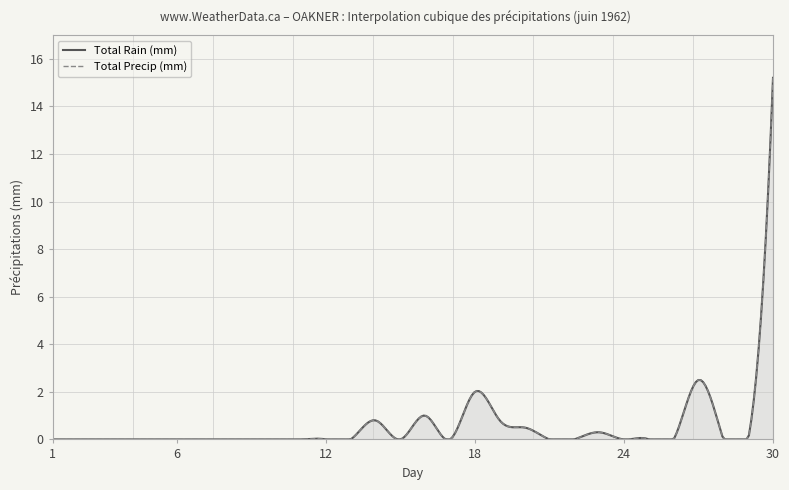

Does the chart display data point markers on the line(s)?

No